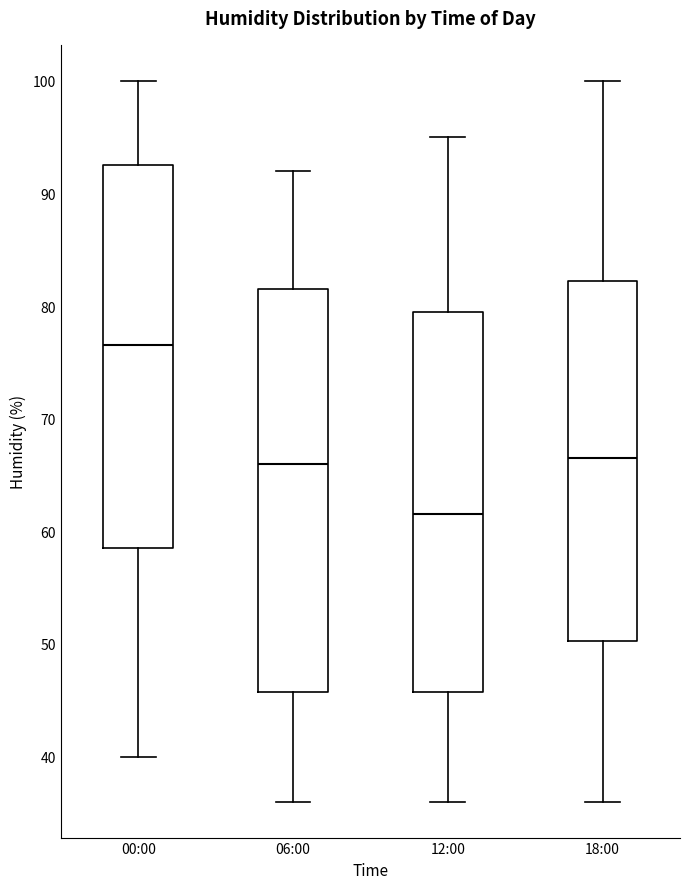

Reading left to right, transcribe this box plot: for each box, give where its median line is, the range the box spans, and where its two whiskers end, as read against the y-axis. The values are not printed on the chart, so give them approximately, as read against the axis.

00:00: median 77, box 59 to 93, whiskers 40 to 100
06:00: median 66, box 46 to 82, whiskers 36 to 92
12:00: median 62, box 46 to 80, whiskers 36 to 95
18:00: median 67, box 50 to 82, whiskers 36 to 100